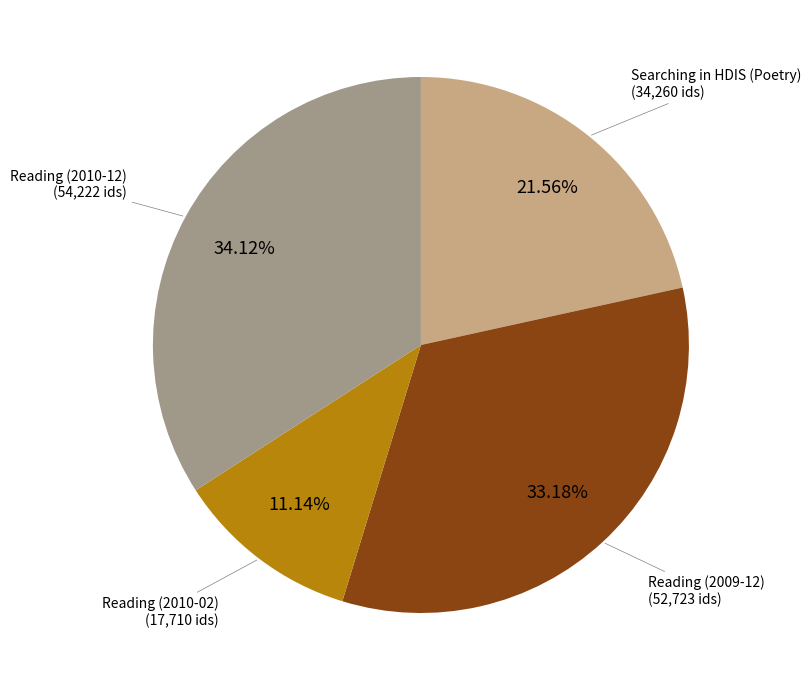

Is there any slice that represents more than half of the pie?

No